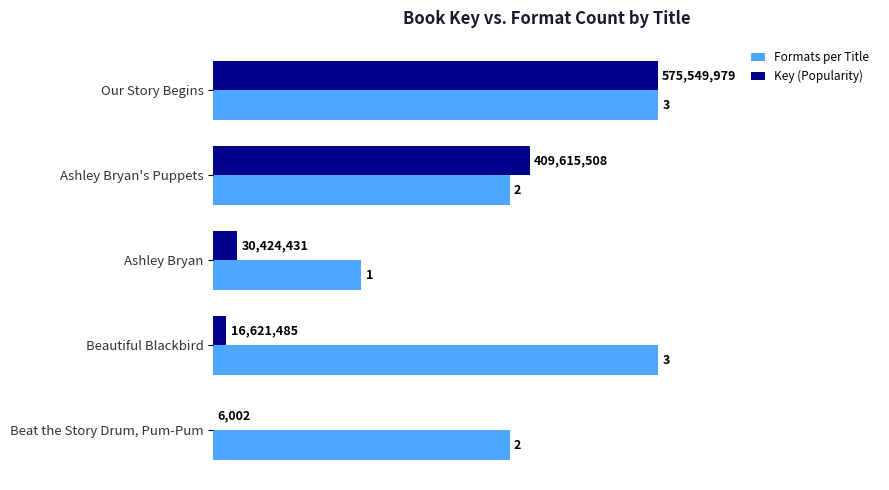

What is the maximum value shown in the chart?

3.0